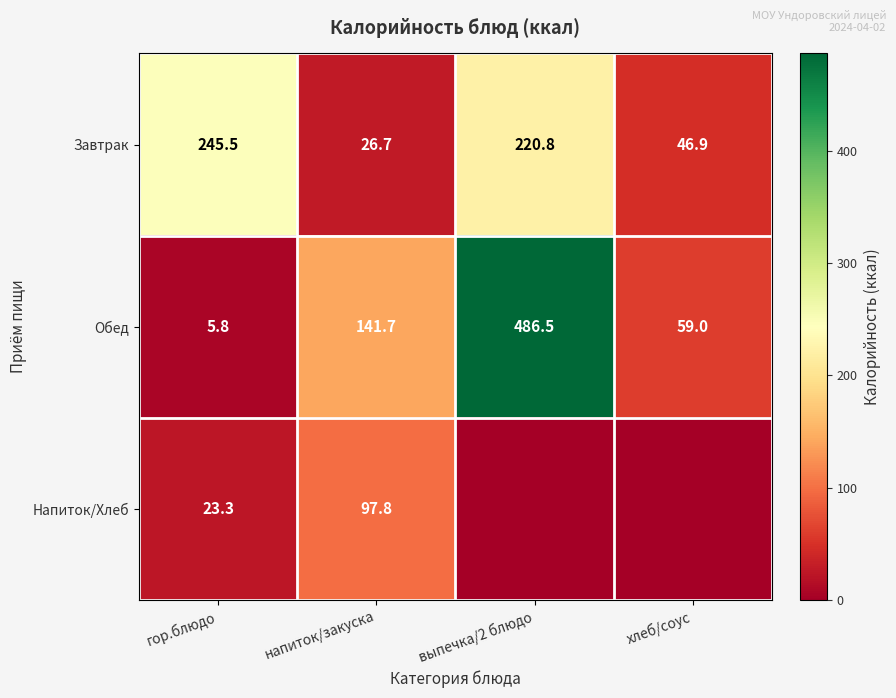

The value of Напиток/Хлеб at гор.блюдо is 23.3. True or false?

True